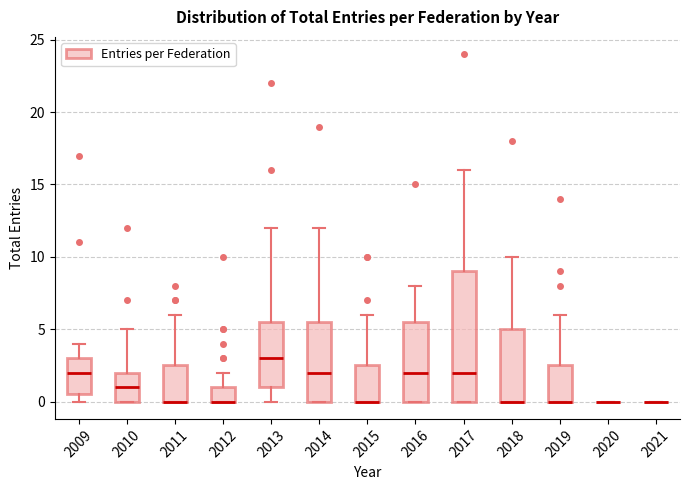

Which box is the tallest, from its lower edge to its upper edge?

2017